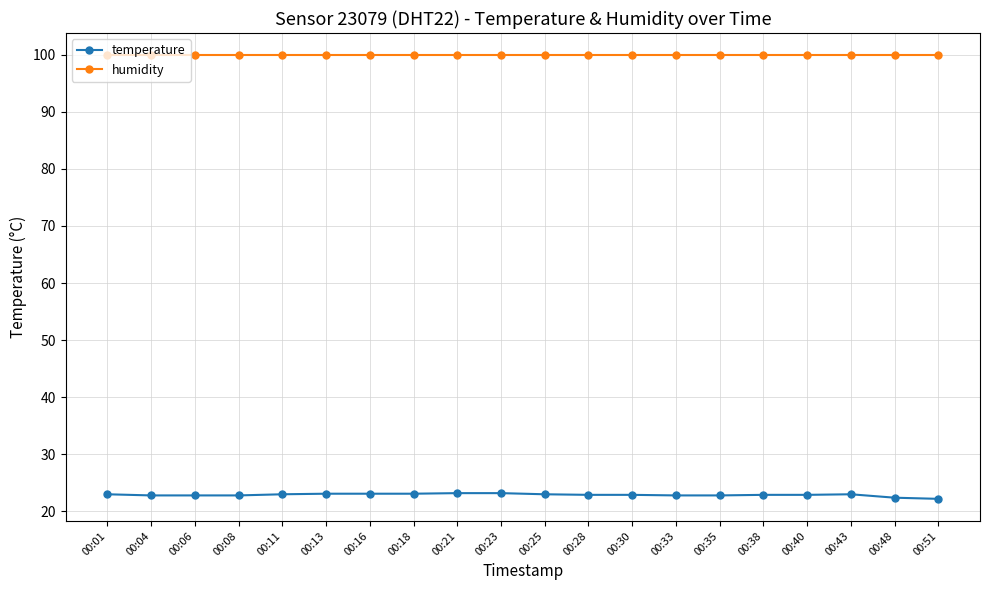

What is the difference between the maximum and second lowest values in the temperature series?

0.8